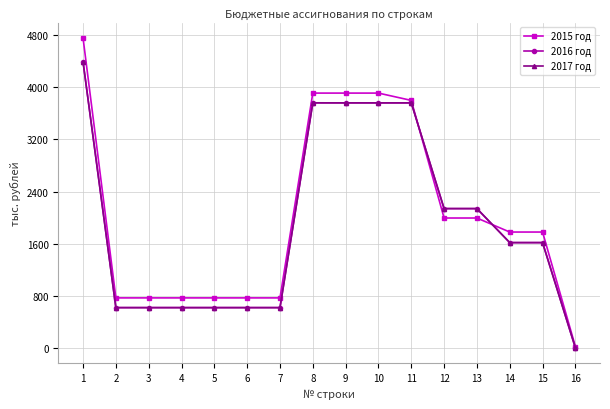

Where do 2017 год and 2015 год first cross each other?

11 and 12